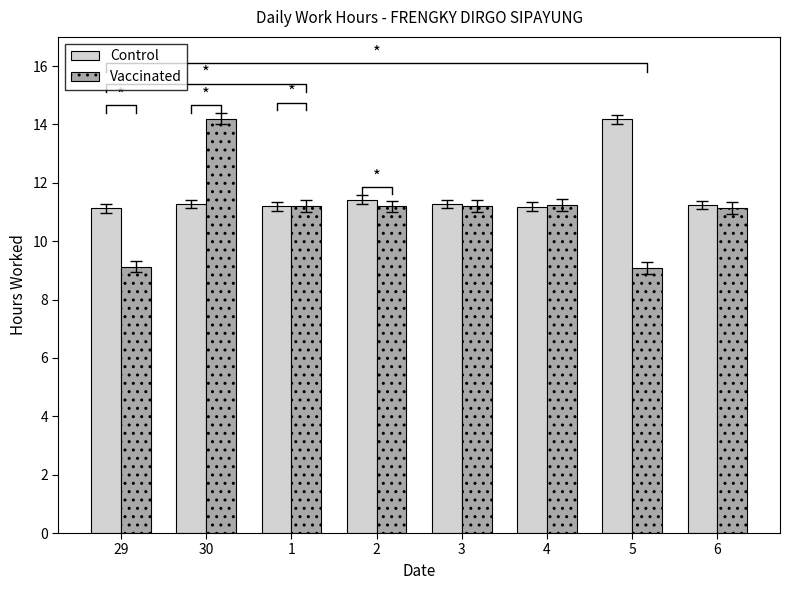

Reading left to right, transcribe all the data shown in this chart.

Control: 11.1	11.3	11.2	11.4	11.3	11.2	14.2	11.2
Vaccinated: 9.1	14.2	11.2	11.2	11.2	11.2	9.1	11.1